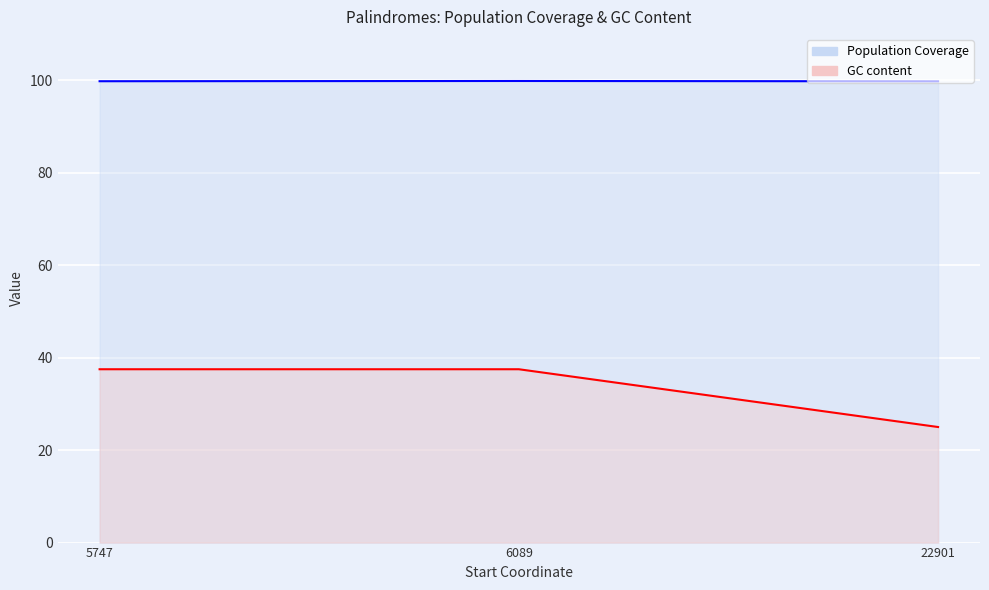

What is the smallest value displayed?

25.0